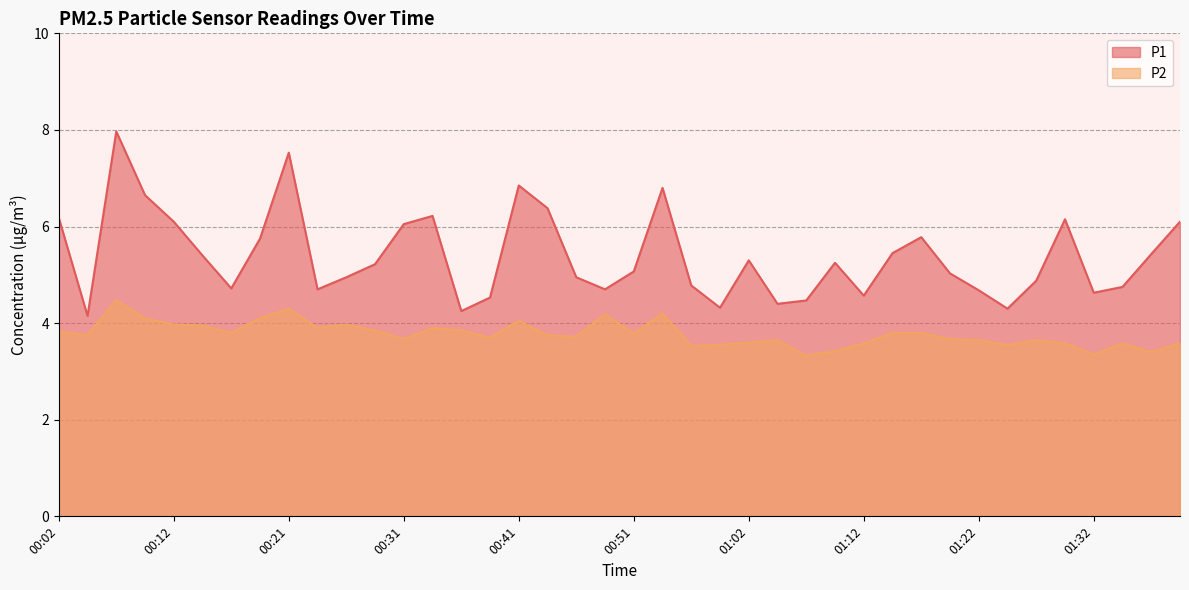

True or false: P2 has a value of 1.3 at 01:17.

False